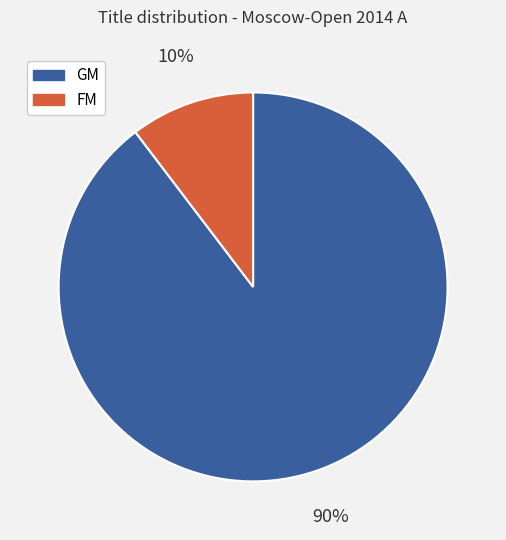

How many segments does this pie chart have?

2